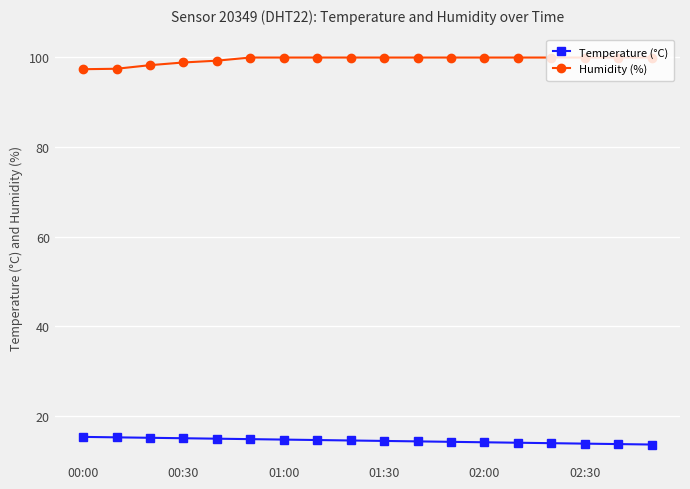

Rank the series by their average value, from lowest to highest.

Temperature (°C), Humidity (%)